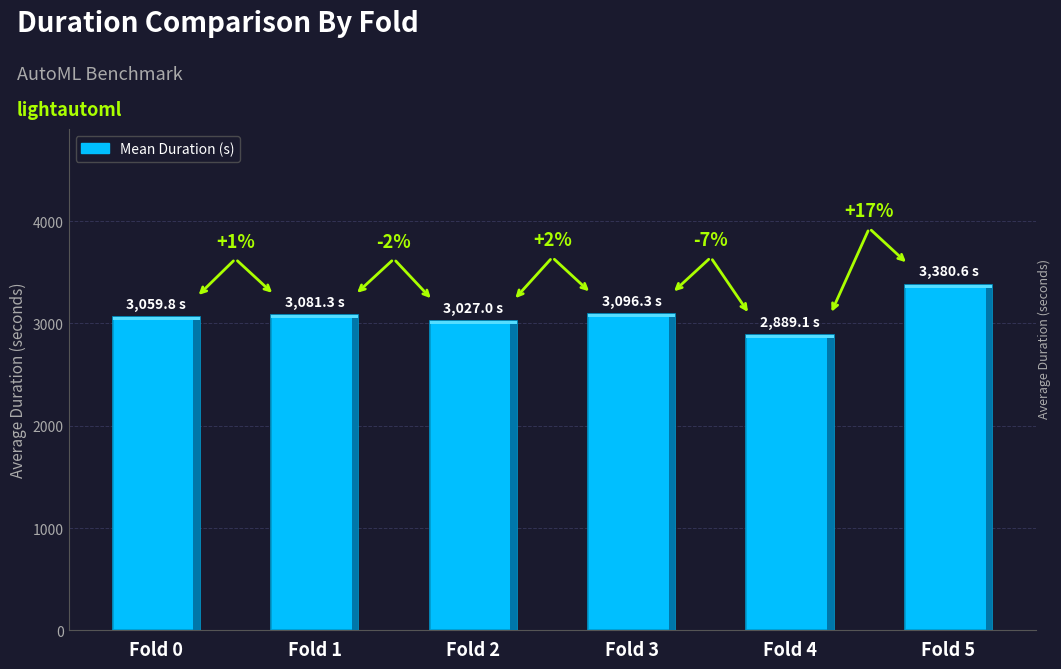

Approximately how many times larger is the value at Fold 2 compared to Fold 5?

0.9